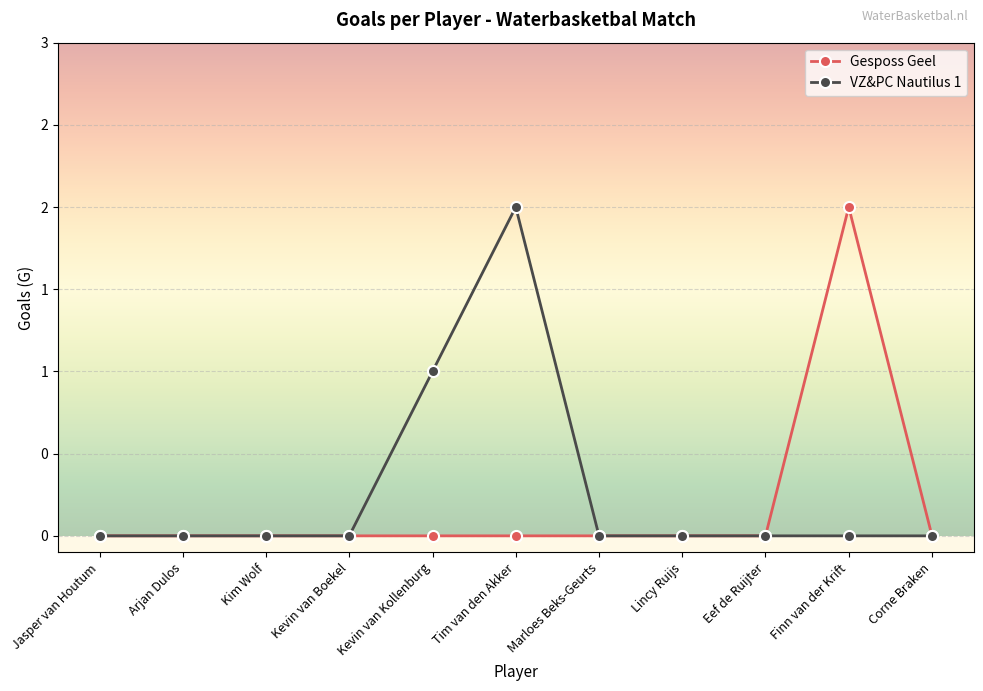

Is this an area chart (filled region under the line)?

No